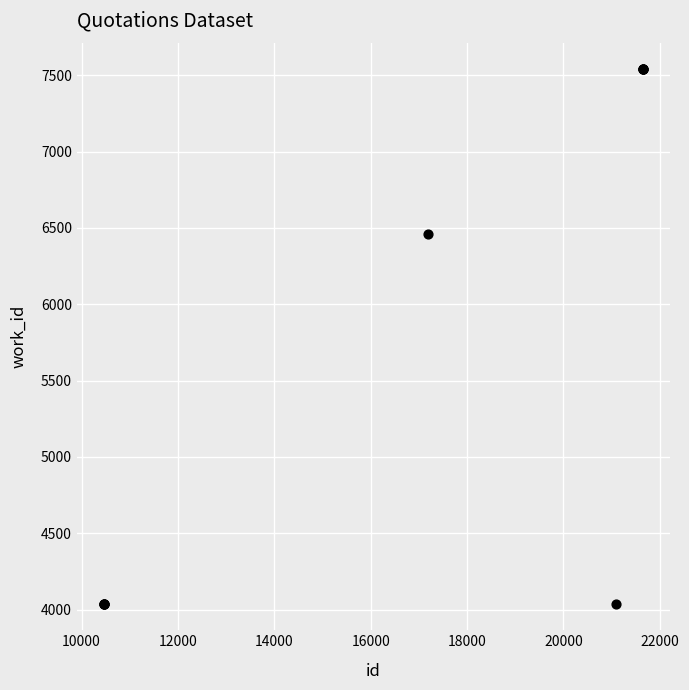

What Y value in the scatter plot is closest to 5789?

6460